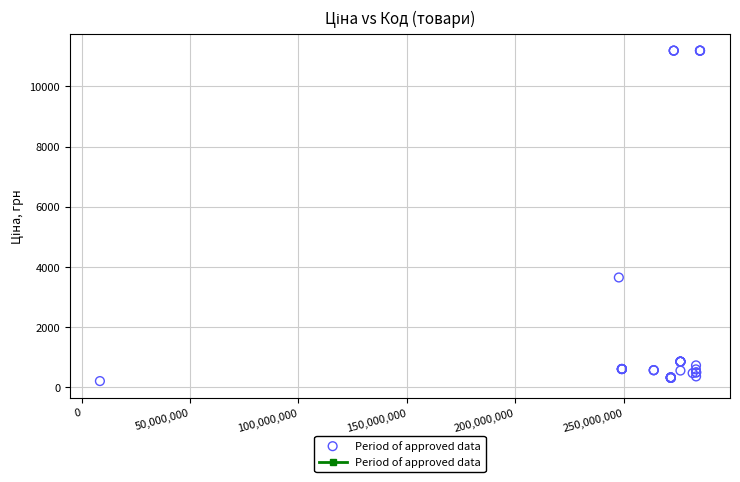

What Y value in the scatter plot is closest to 5695?

3646.5